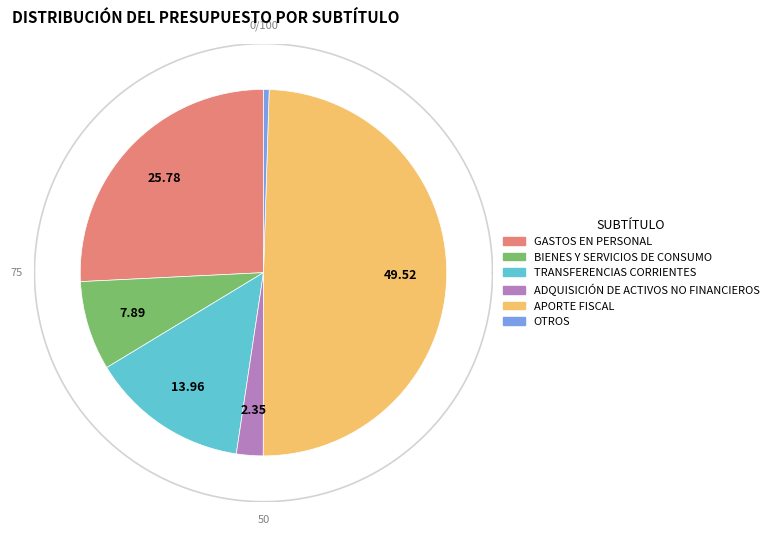

What percentage is NOT represented by OTROS?

99.5%